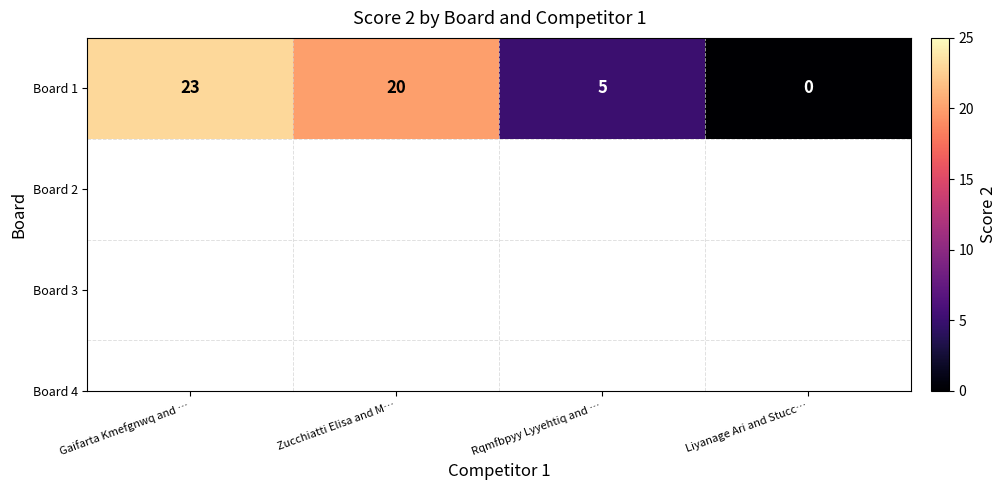

How many data points are less than 20?

2